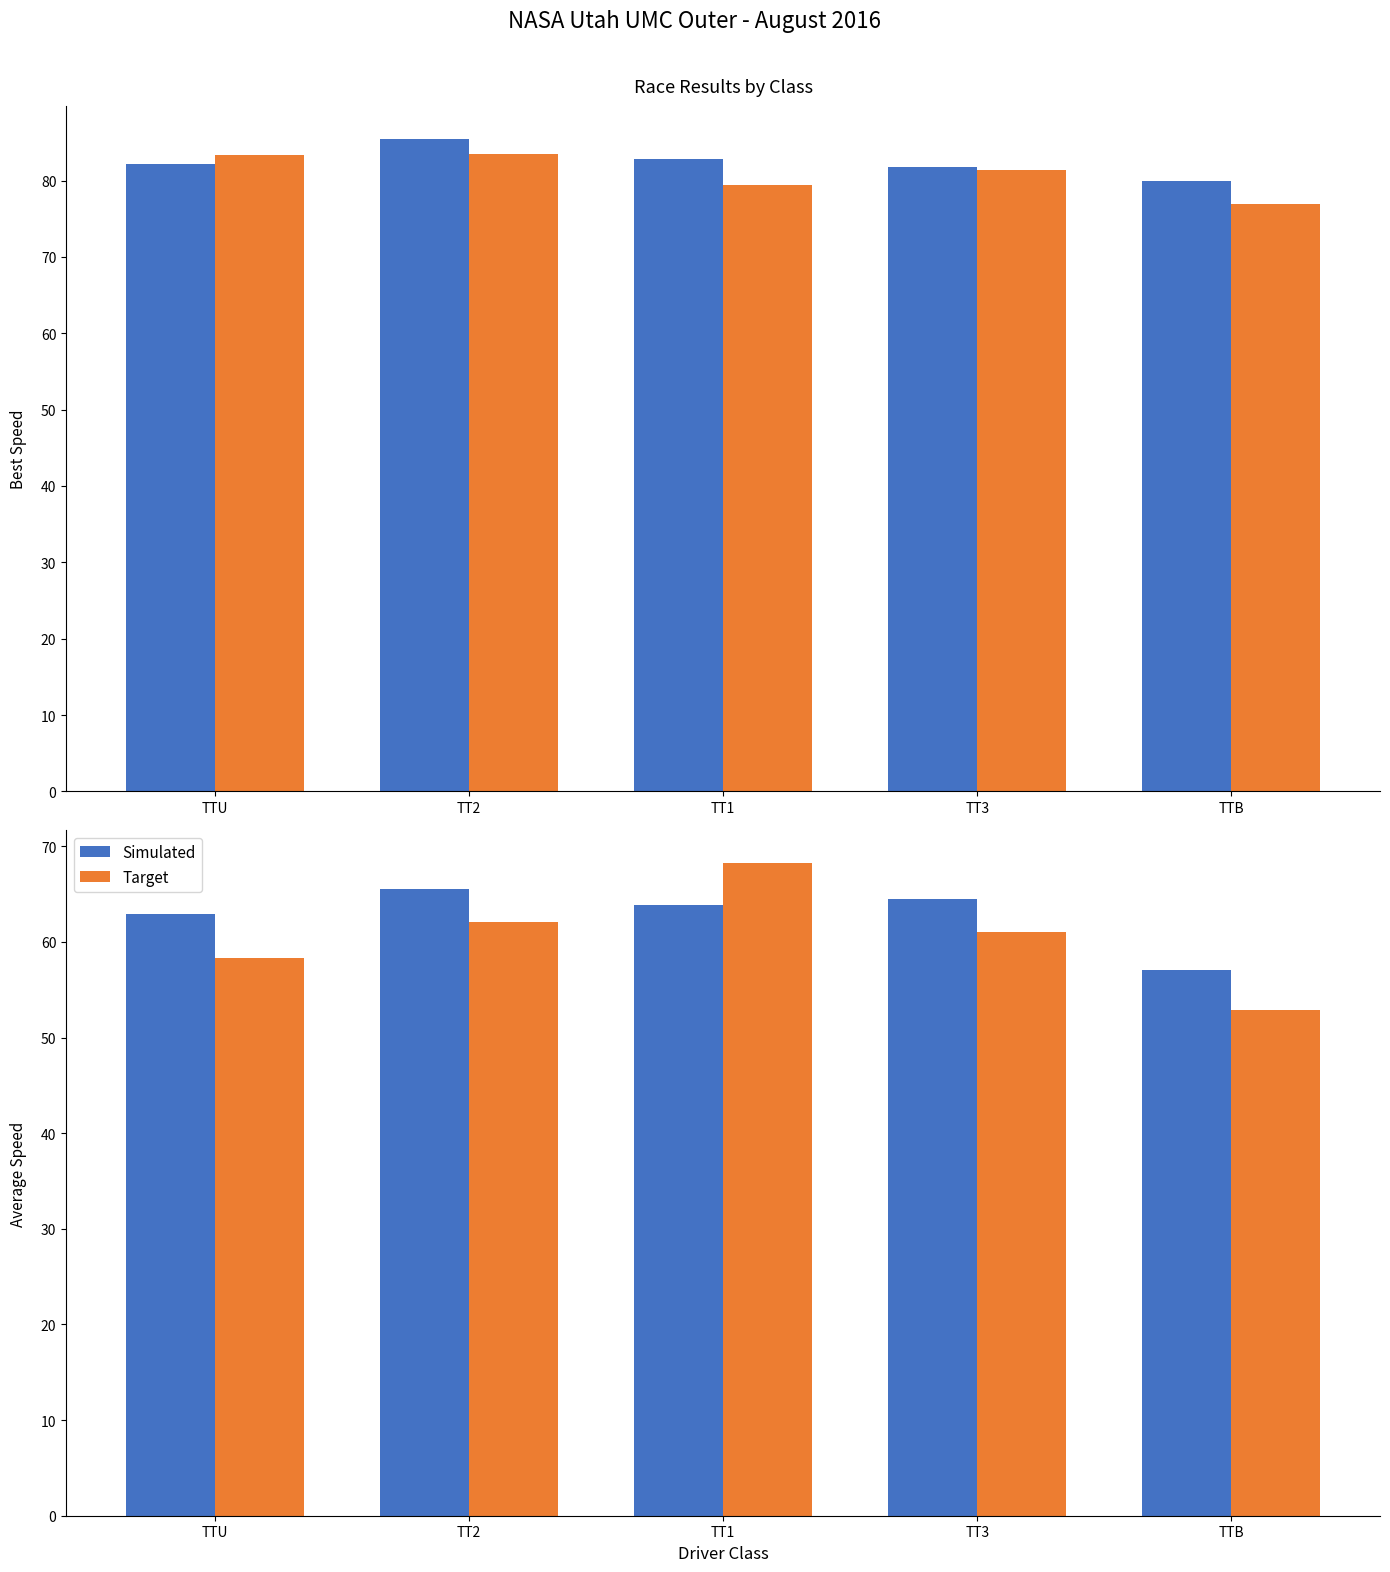

How many data points does each series have?

5